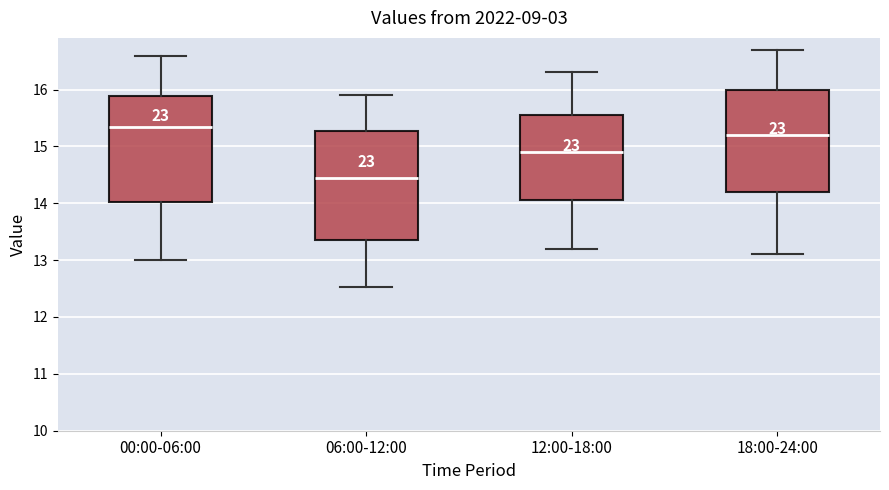

Where does the median line of the box for 18:00-24:00 sit on the y-axis? The values are not printed on the chart, so give them approximately, as read against the axis.

15.2